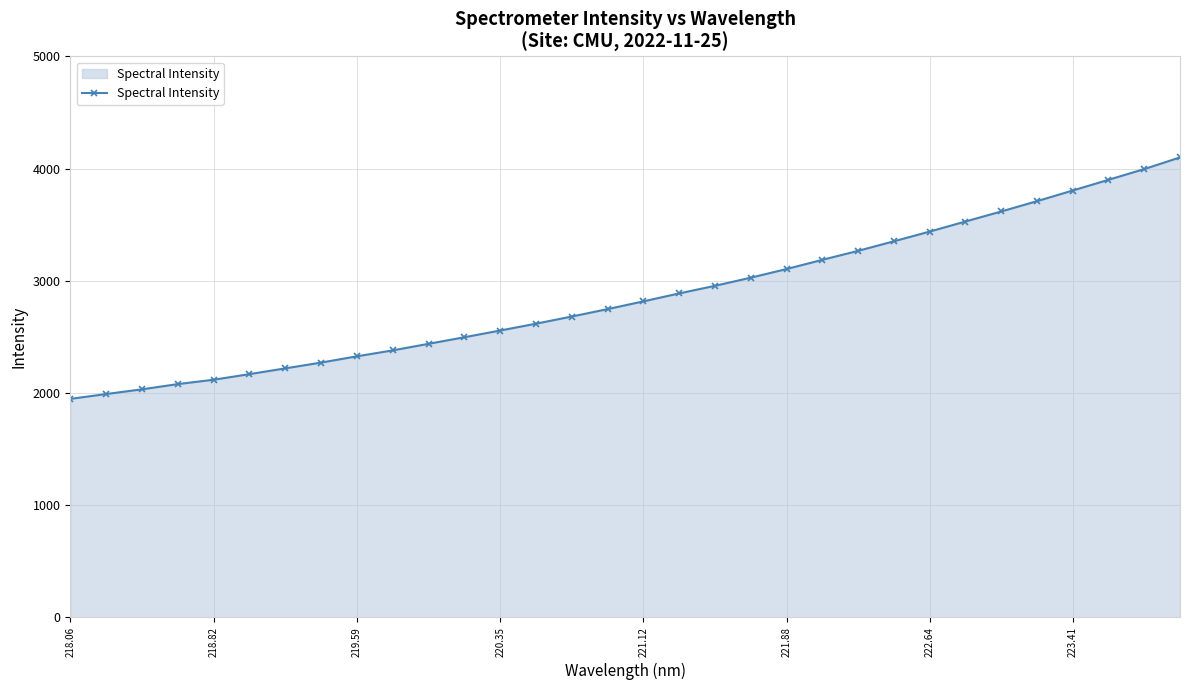

Does the chart have visible grid lines?

Yes